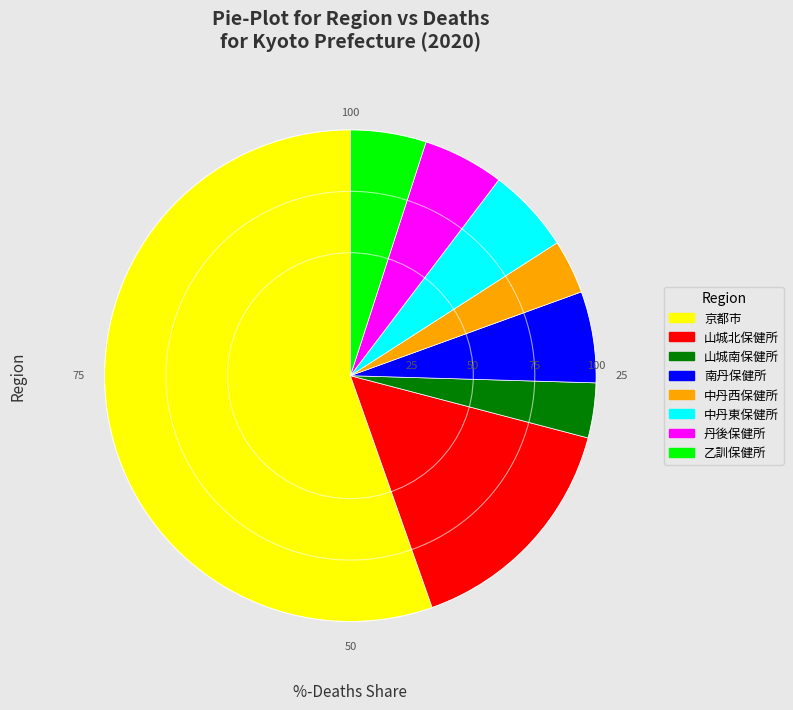

What is the largest slice in the pie chart?

京都市